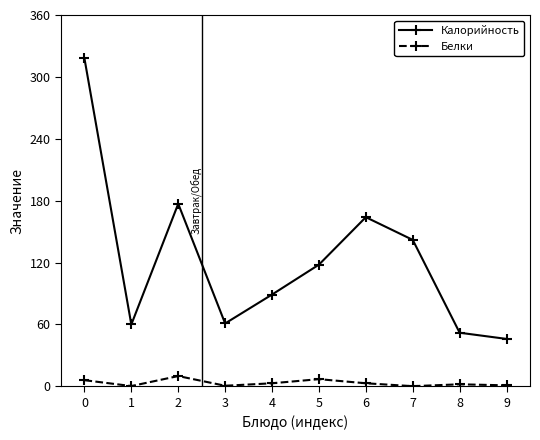

What is the difference between the maximum and second lowest values in the Белки series?

9.7